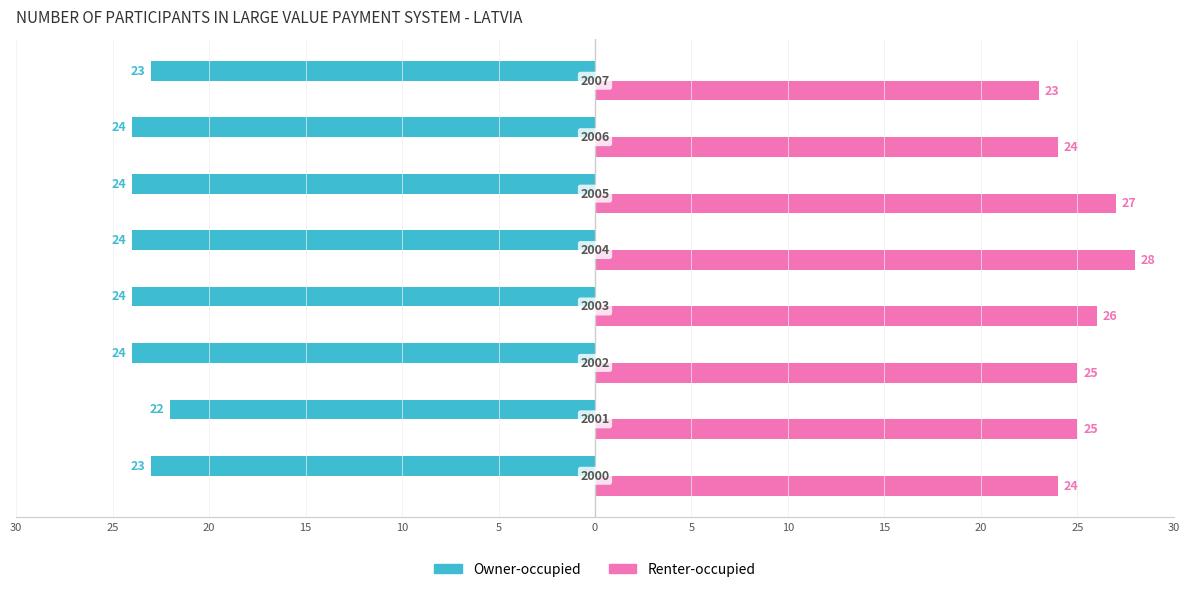

What are all the series names shown in the legend?

Owner-occupied, Renter-occupied